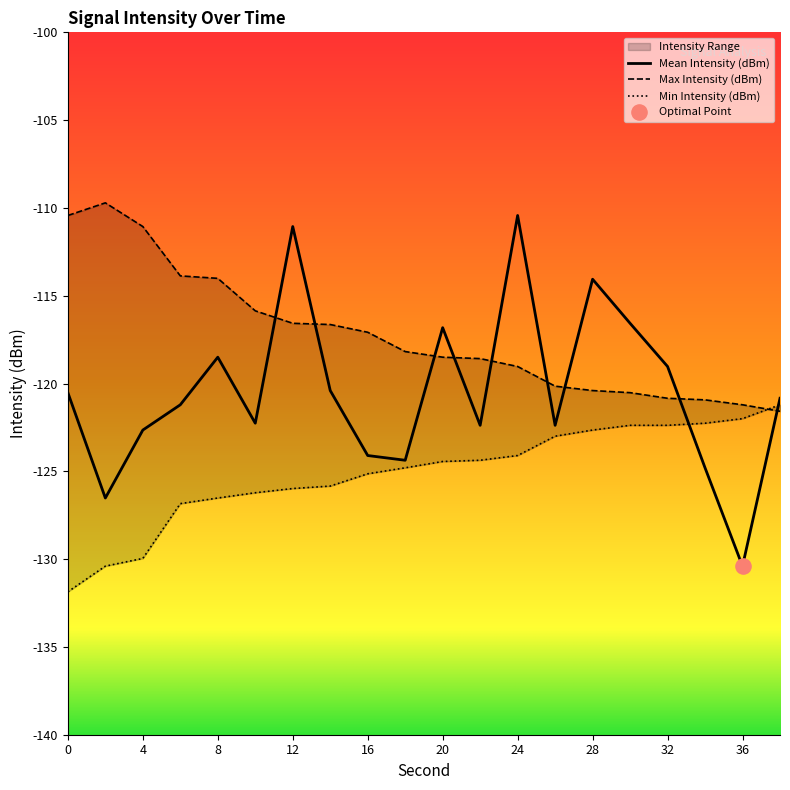

Is the value of Max Intensity (dBm) at 38 greater than the value of Mean Intensity (dBm) at 26?

Yes